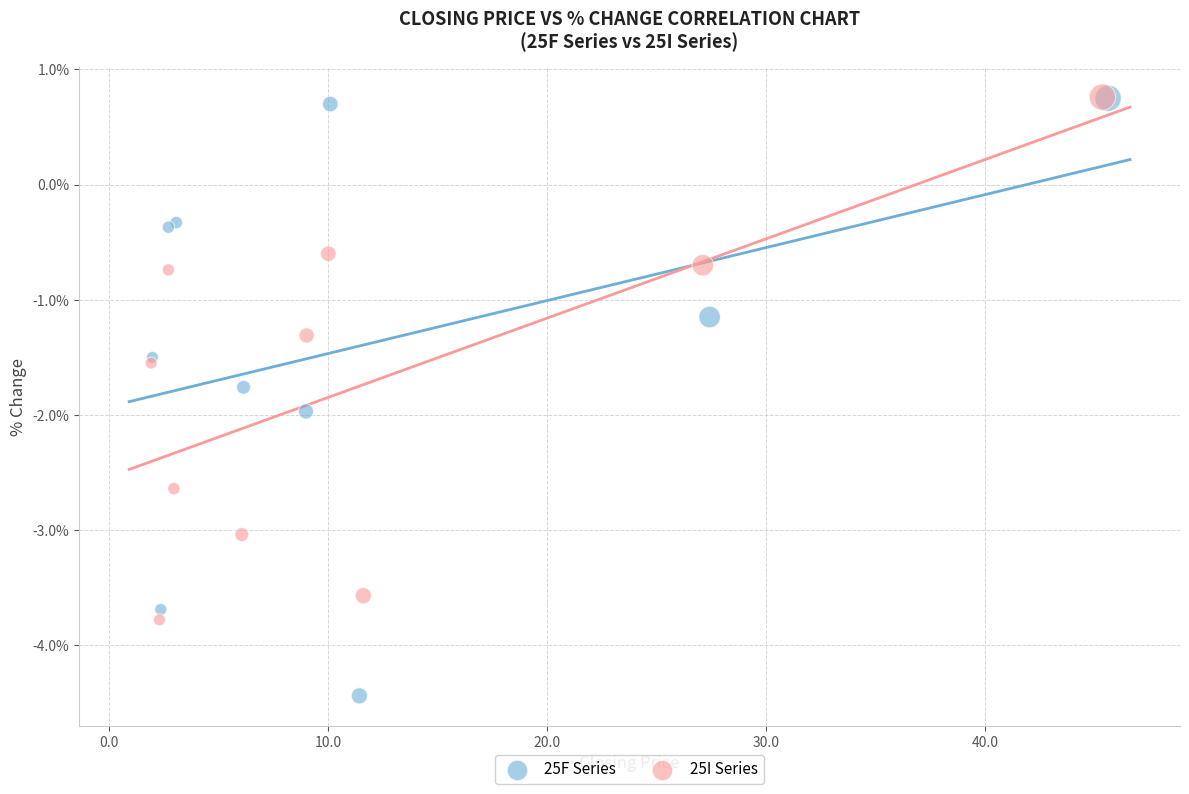

Which series has the largest Y range (max minus min)?

25F Series